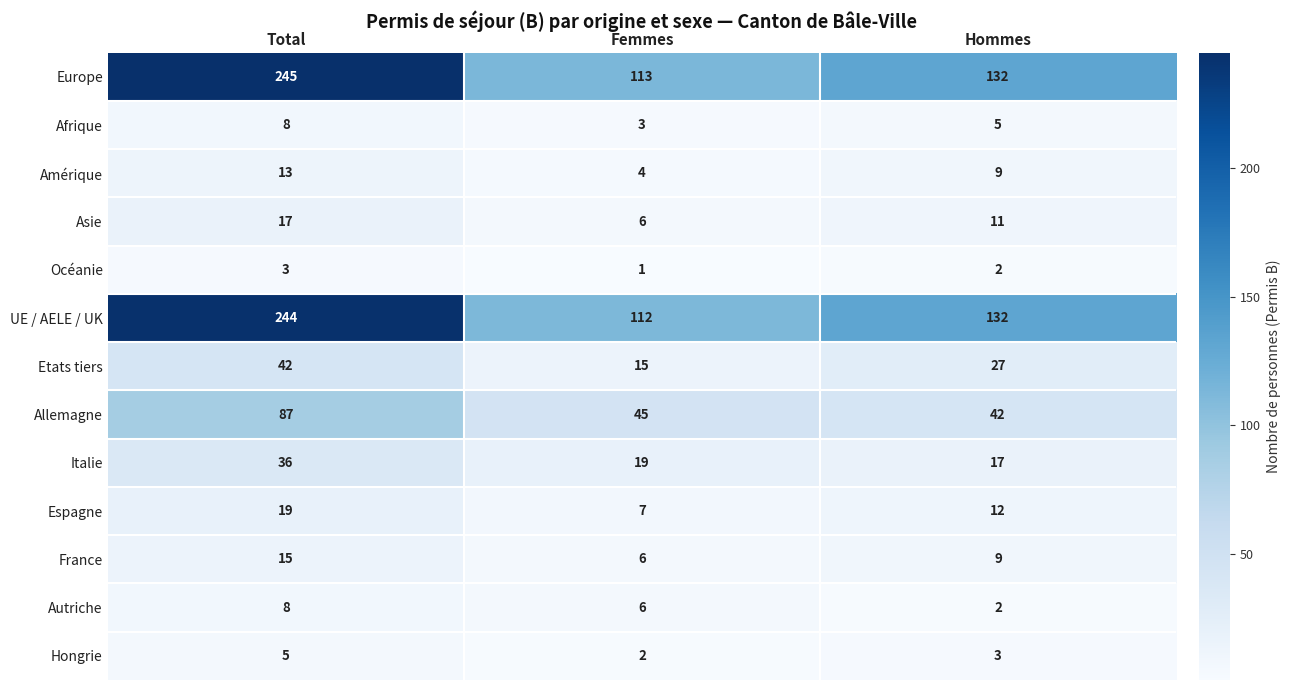

What is the sum of the UE / AELE / UK values at Femmes and Hommes?

244